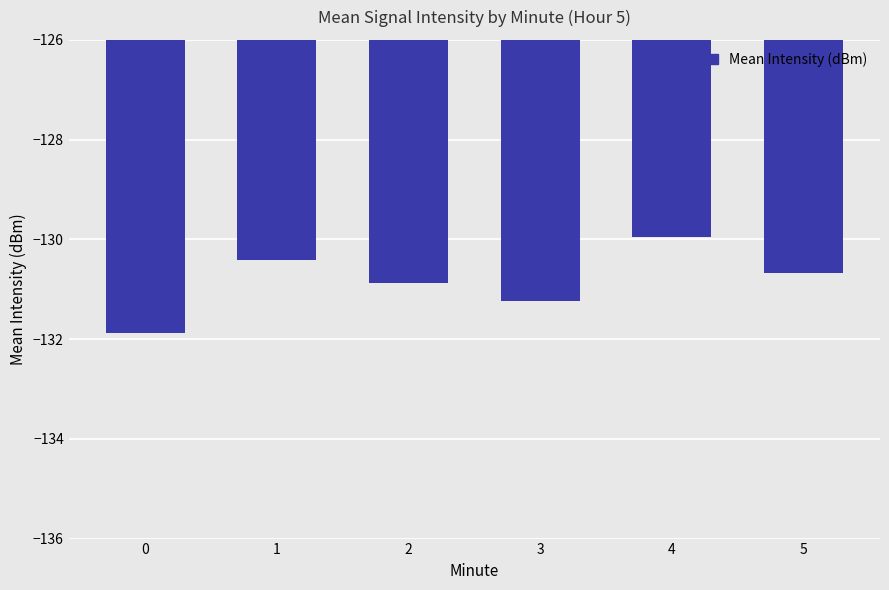

Which label corresponds to the largest value in the chart?

4